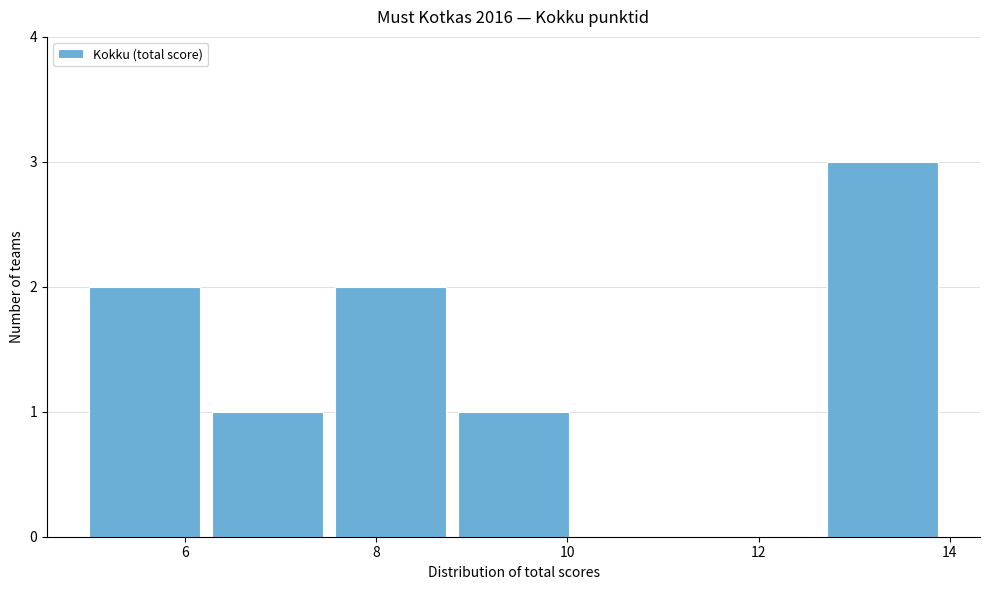

Reading left to right, transcribe this chart: for each bar, give the range it covers on the x-axis and its height. Neither the bar edges nor the heights are printed on the chart, so give them approximately, as read against the axes.

5.0 to 6.2: 2
6.2 to 7.6: 1
7.6 to 8.8: 2
8.8 to 10.2: 1
10.2 to 11.4: 0
11.4 to 12.8: 0
12.8 to 14.0: 3